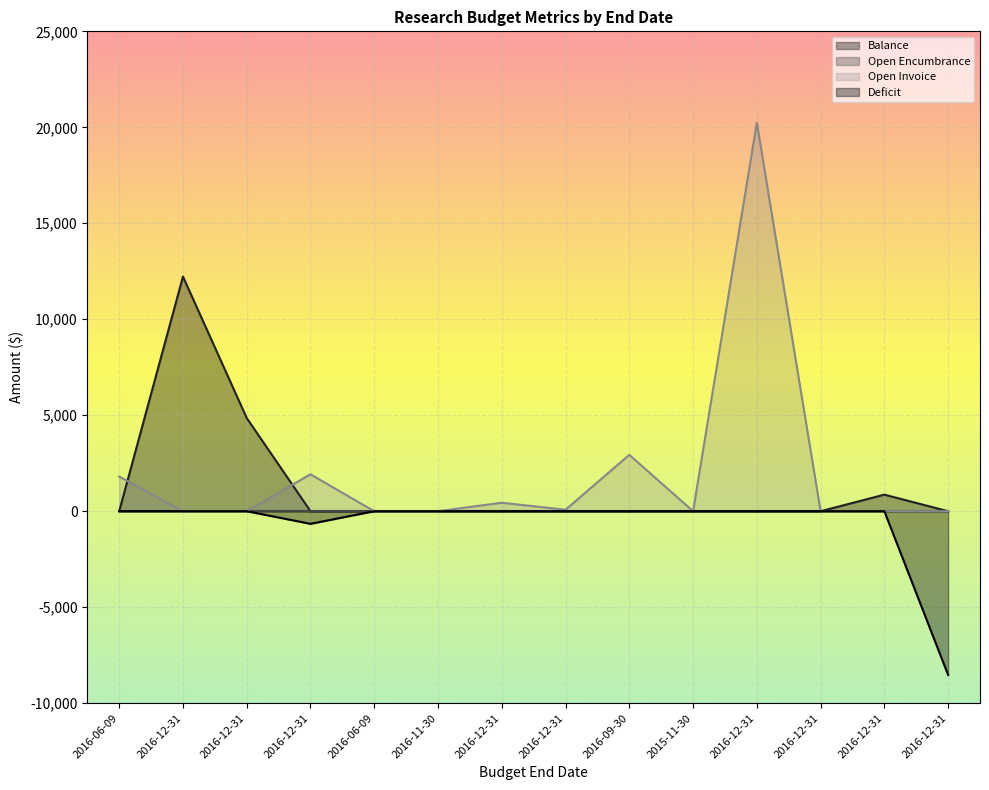

How many series are shown in this chart?

4